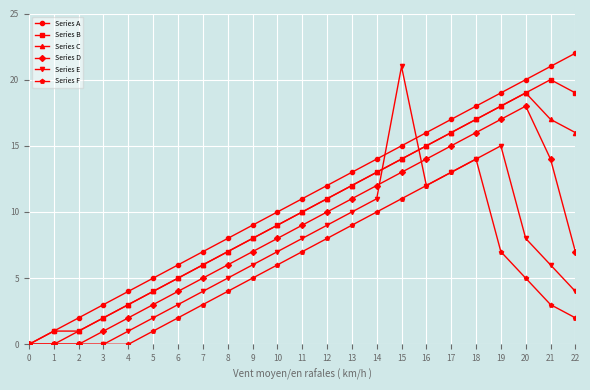

Reading left to right, extract all data points from this chart.

Series A: 0=0	1=1	2=2	3=3	4=4	5=5	6=6	7=7	8=8	9=9	10=10	11=11	12=12	13=13	14=14	15=15	16=16	17=17	18=18	19=19	20=20	21=21	22=22
Series B: 0=0	1=1	2=1	3=2	4=3	5=4	6=5	7=6	8=7	9=8	10=9	11=10	12=11	13=12	14=13	15=14	16=15	17=16	18=17	19=18	20=19	21=20	22=19
Series C: 0=0	1=0	2=1	3=2	4=3	5=4	6=5	7=6	8=7	9=8	10=9	11=10	12=11	13=12	14=13	15=14	16=15	17=16	18=17	19=18	20=19	21=17	22=16
Series D: 0=0	1=0	2=0	3=1	4=2	5=3	6=4	7=5	8=6	9=7	10=8	11=9	12=10	13=11	14=12	15=13	16=14	17=15	18=16	19=17	20=18	21=14	22=7
Series E: 0=0	1=0	2=0	3=0	4=1	5=2	6=3	7=4	8=5	9=6	10=7	11=8	12=9	13=10	14=11	15=21	16=12	17=13	18=14	19=15	20=8	21=6	22=4
Series F: 0=0	1=0	2=0	3=0	4=0	5=1	6=2	7=3	8=4	9=5	10=6	11=7	12=8	13=9	14=10	15=11	16=12	17=13	18=14	19=7	20=5	21=3	22=2